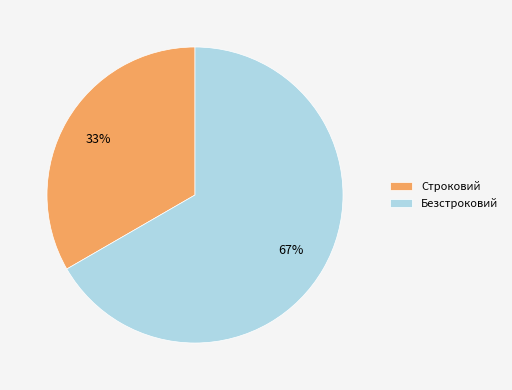

Is it true that Безстроковий is 81% of the pie?

False